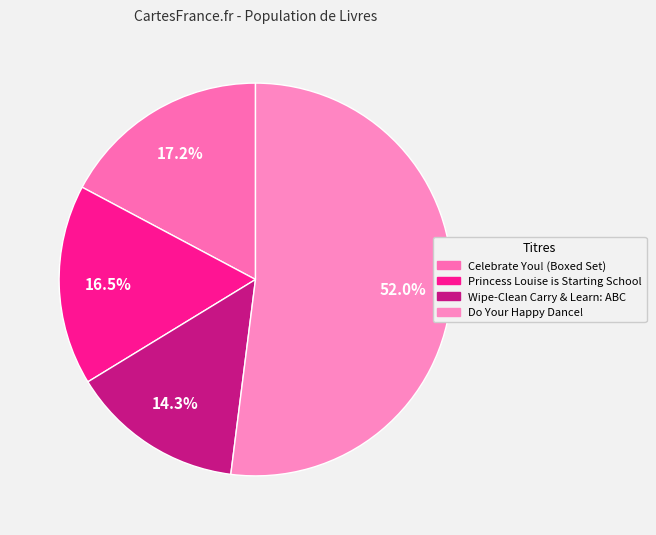

To the nearest percent, what is the average slice percentage?

25%